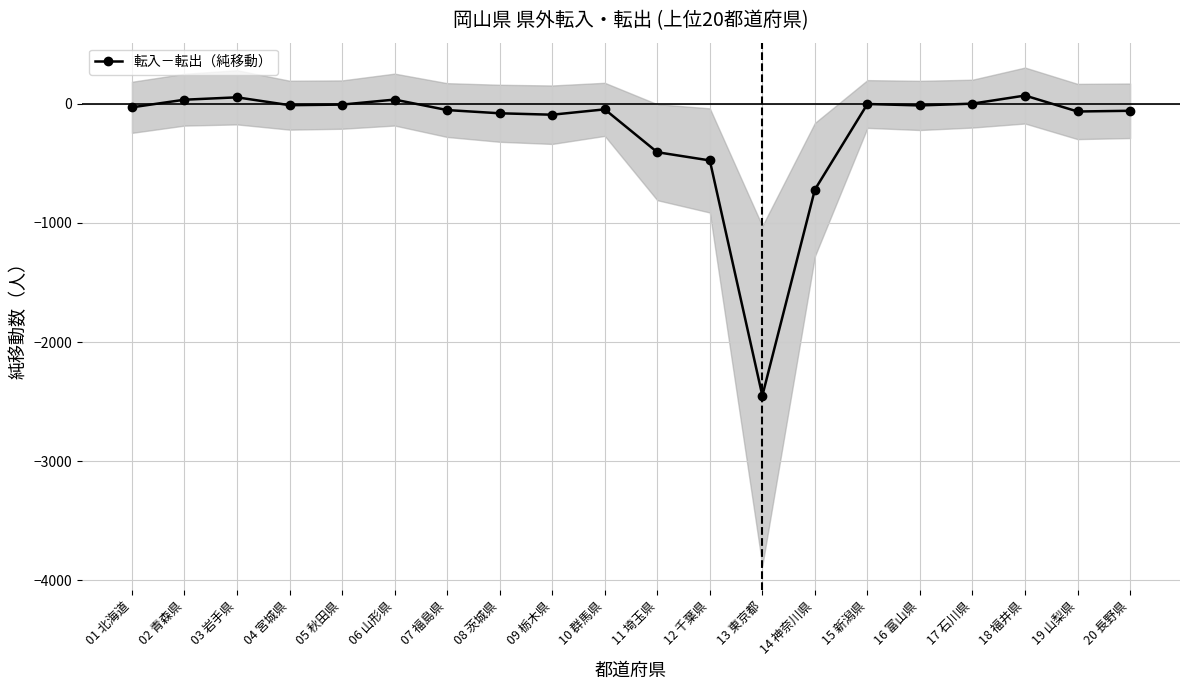

The value at 06 山形県 is 14. True or false?

False